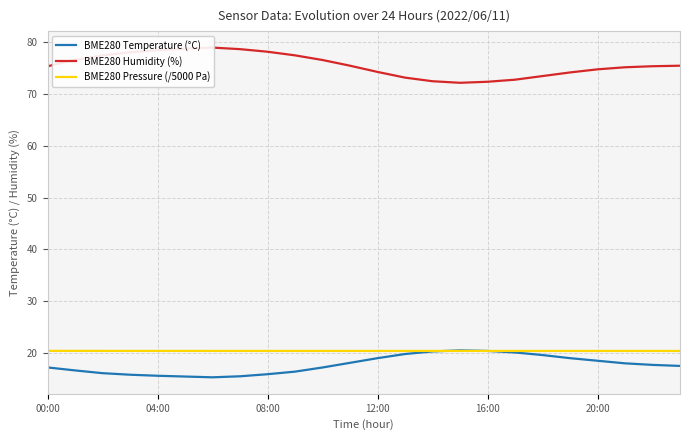

True or false: BME280 Humidity (%) and BME280 Pressure (/5000 Pa) intersect in this chart.

False